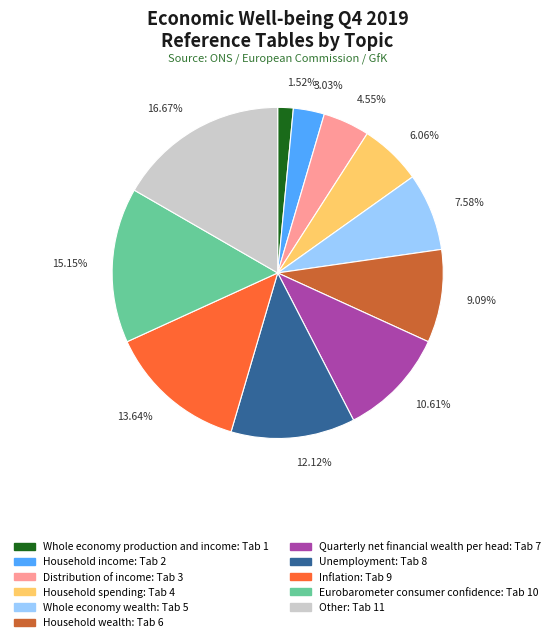

How many slices are in this pie chart?

11